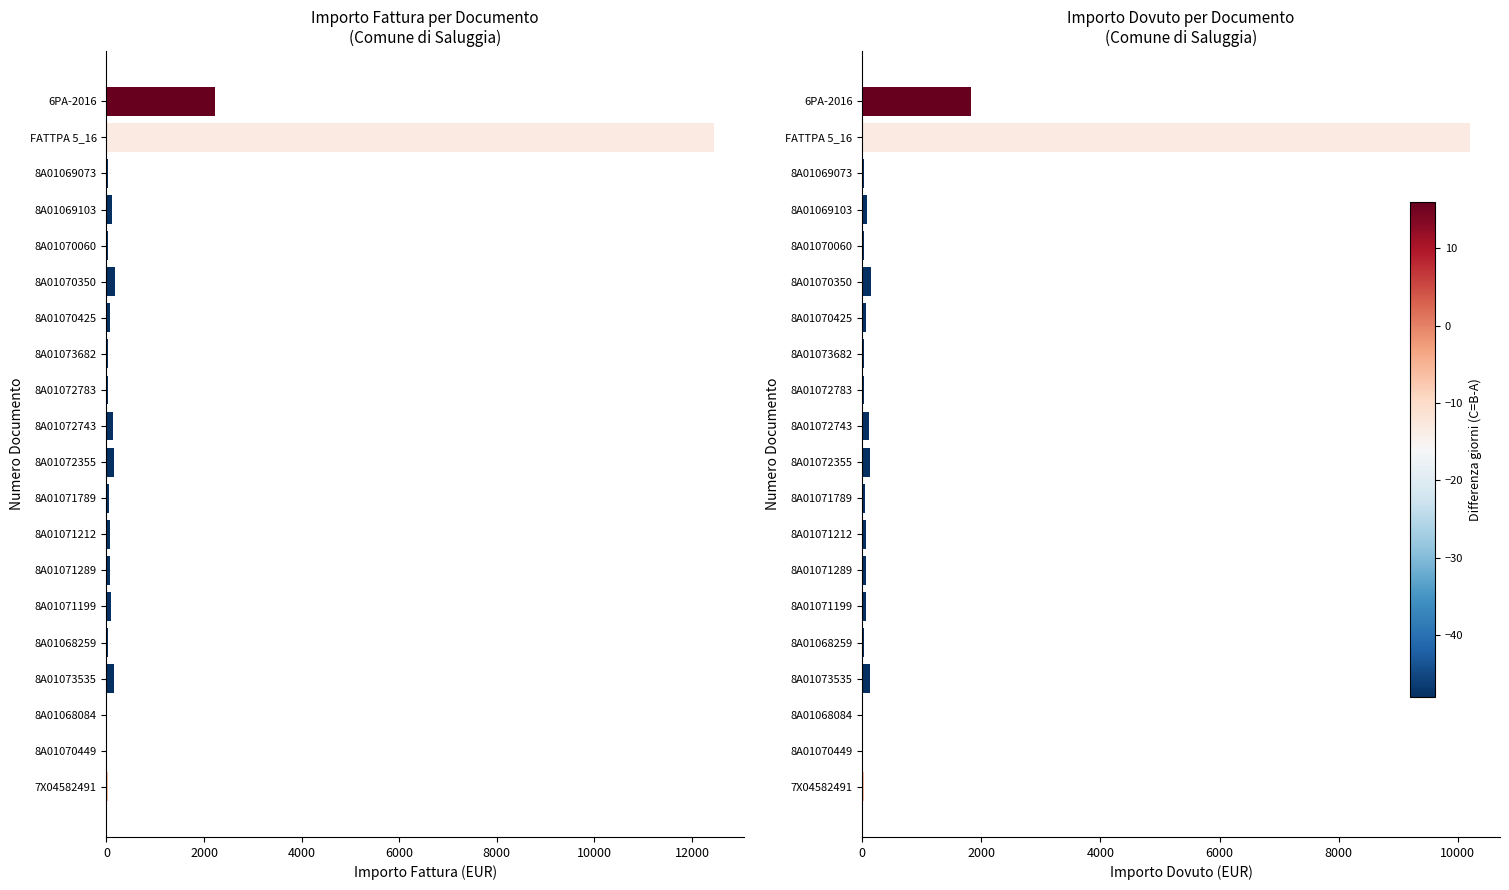

Is it true that Importo Fattura equals 114.9 at 8A01071199?

False